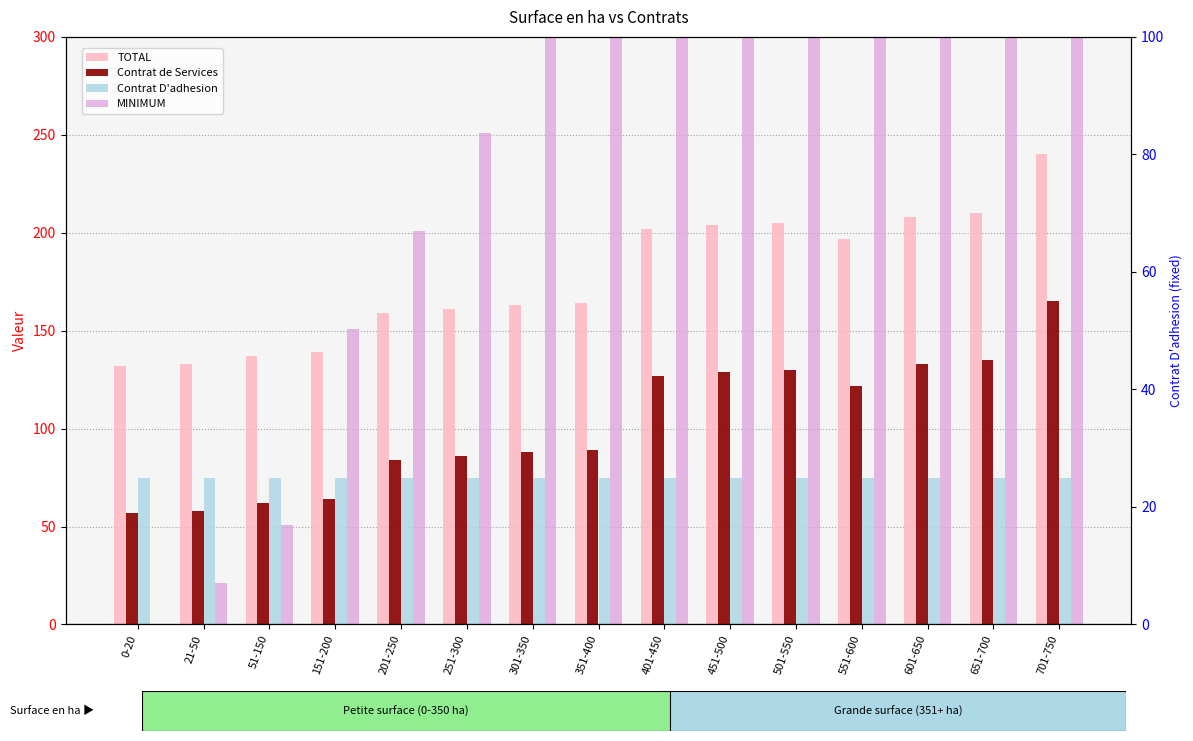

How many categories are shown in the chart?

15